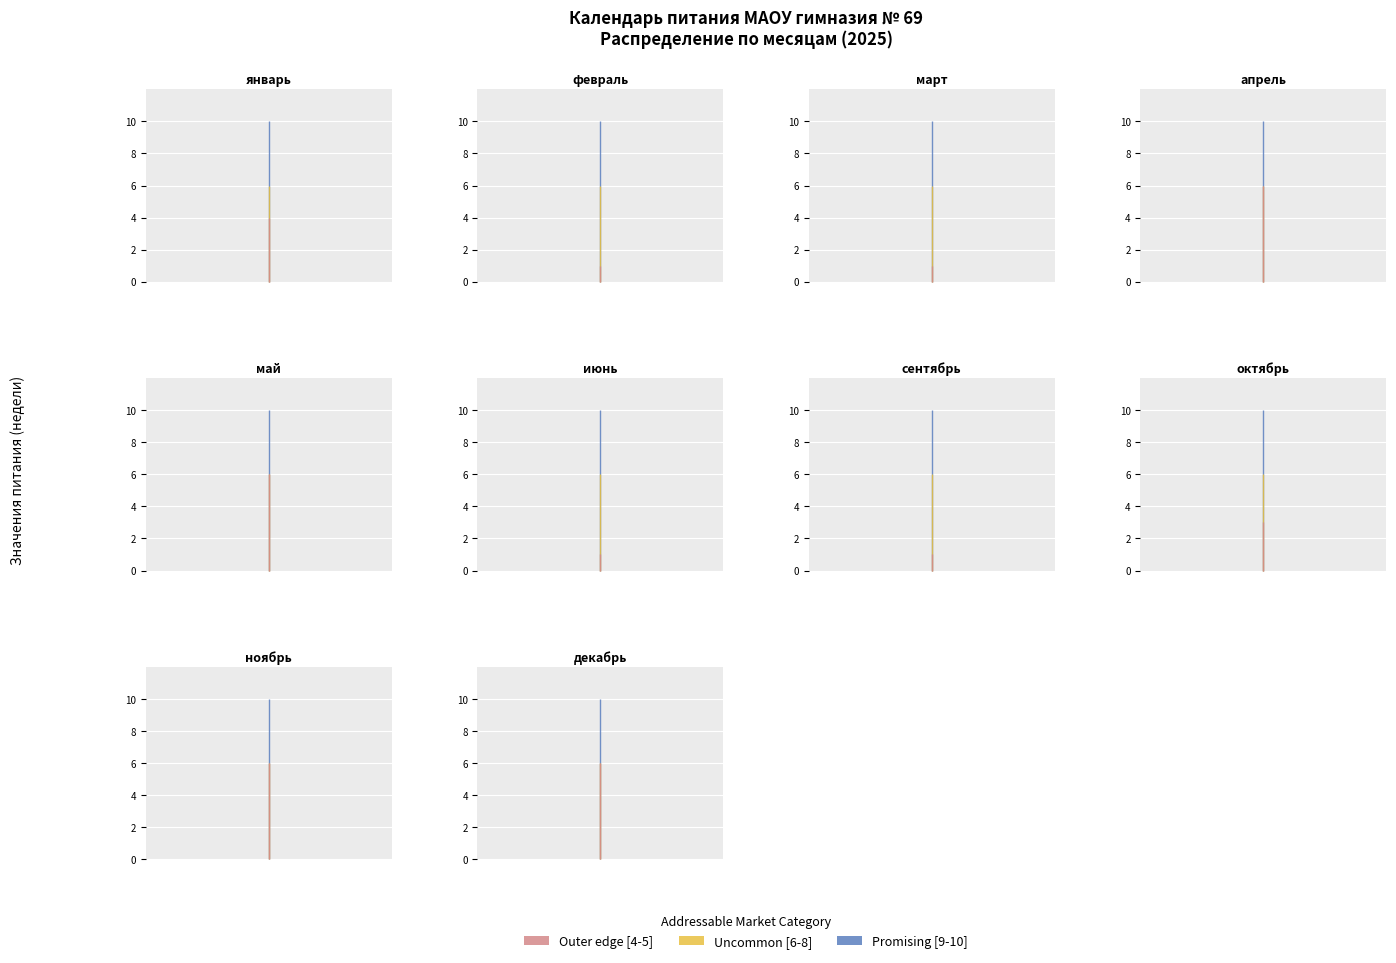

The Uncommon [6-8] series shows 2 at 3. True or false?

False